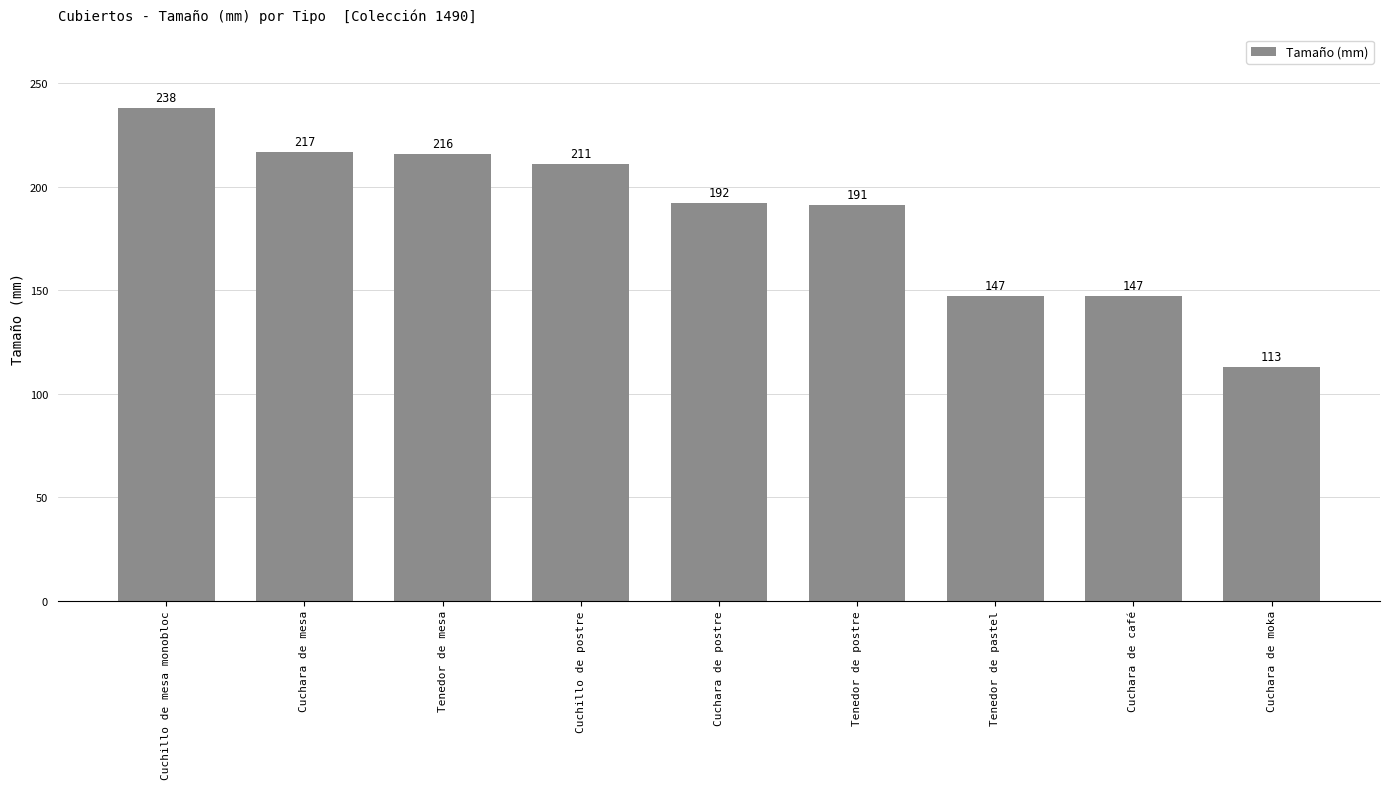

What is the average value?

186